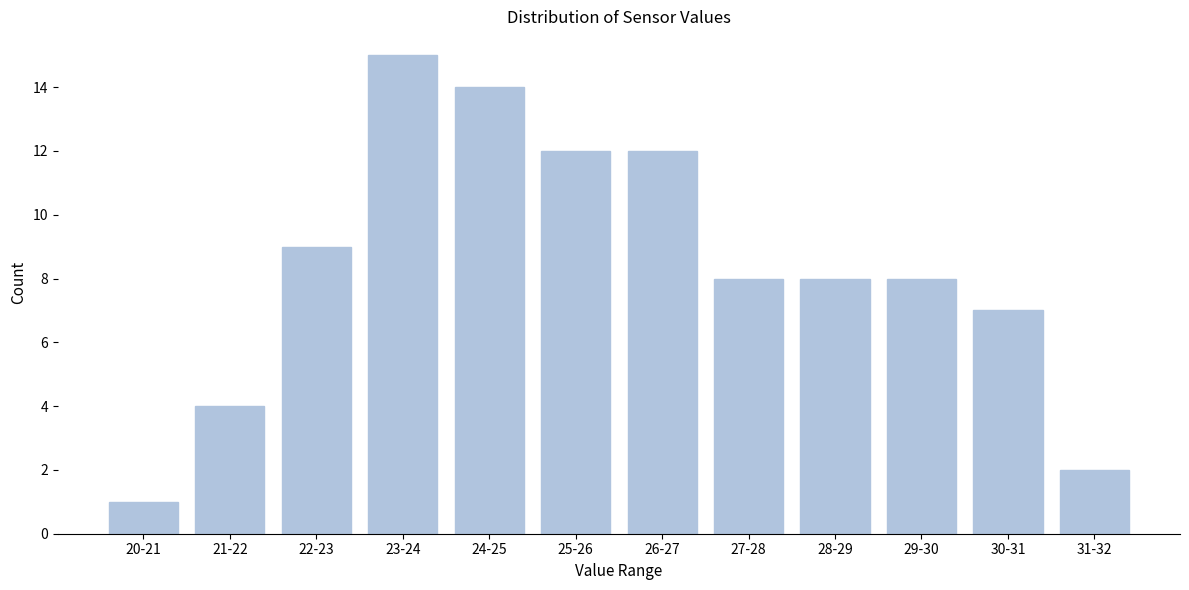

Reading left to right, what are all the values shown in this chart?

20-21=1	21-22=4	22-23=9	23-24=15	24-25=14	25-26=12	26-27=12	27-28=8	28-29=8	29-30=8	30-31=7	31-32=2